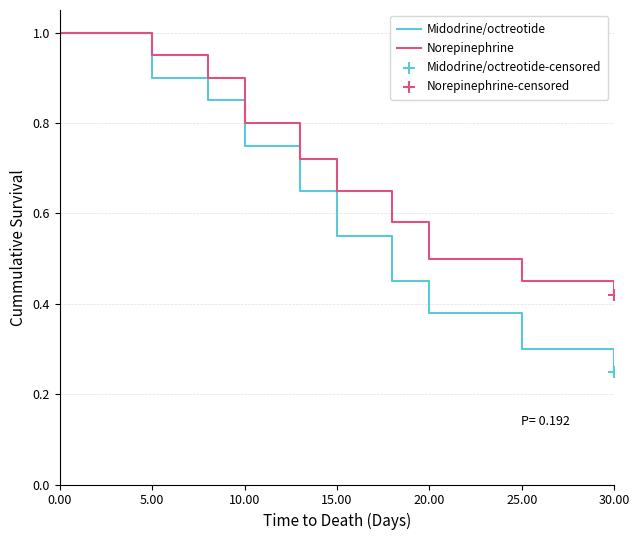

Which series has the largest total across all categories?

Norepinephrine